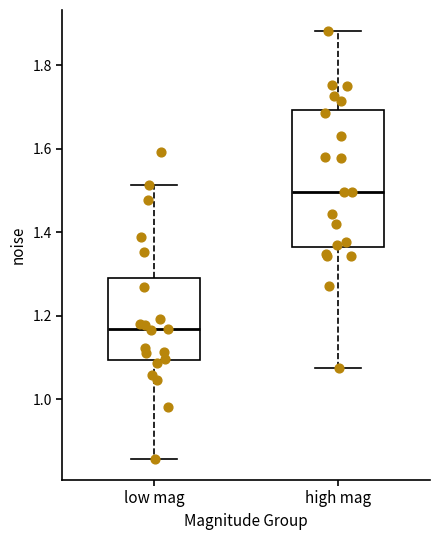

Reading left to right, read every box against the y-axis: the position of its median line, the range the box covers, and the ends of its whiskers. The values are not printed on the chart, so give them approximately, as read against the axis.

low mag: median 1.16, box 1.10 to 1.30, whiskers 0.86 to 1.52
high mag: median 1.50, box 1.36 to 1.70, whiskers 1.08 to 1.88